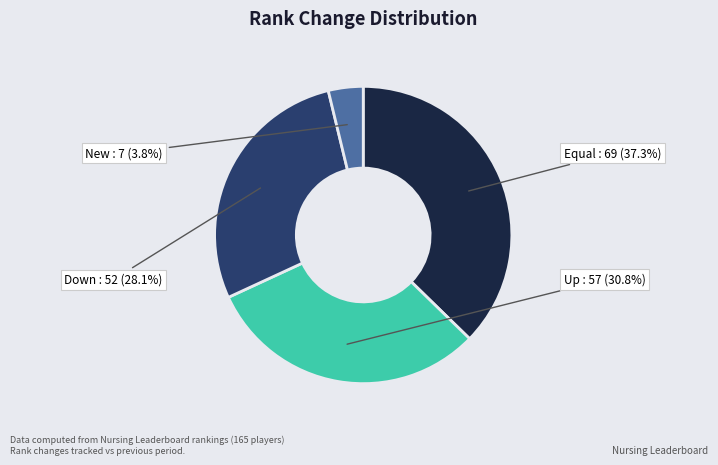

How many slices are in this pie chart?

4